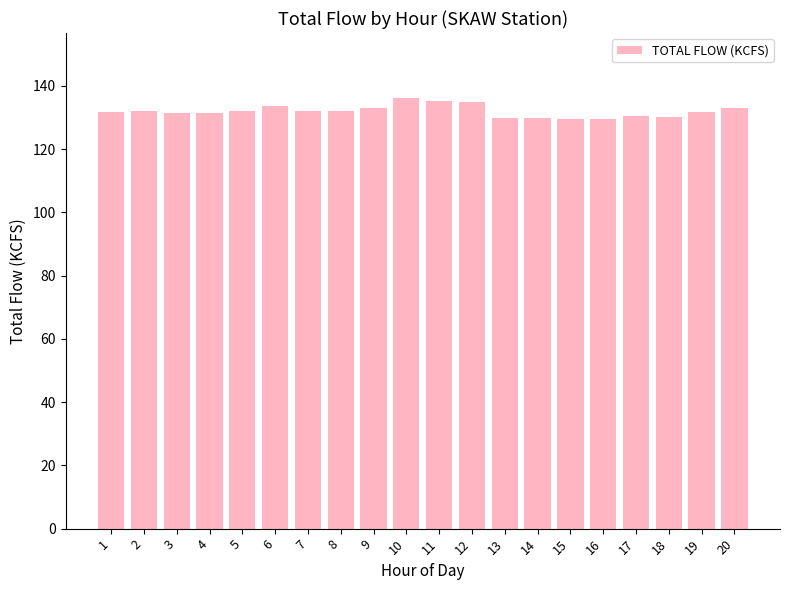

The value at 11 is 135.1. True or false?

True